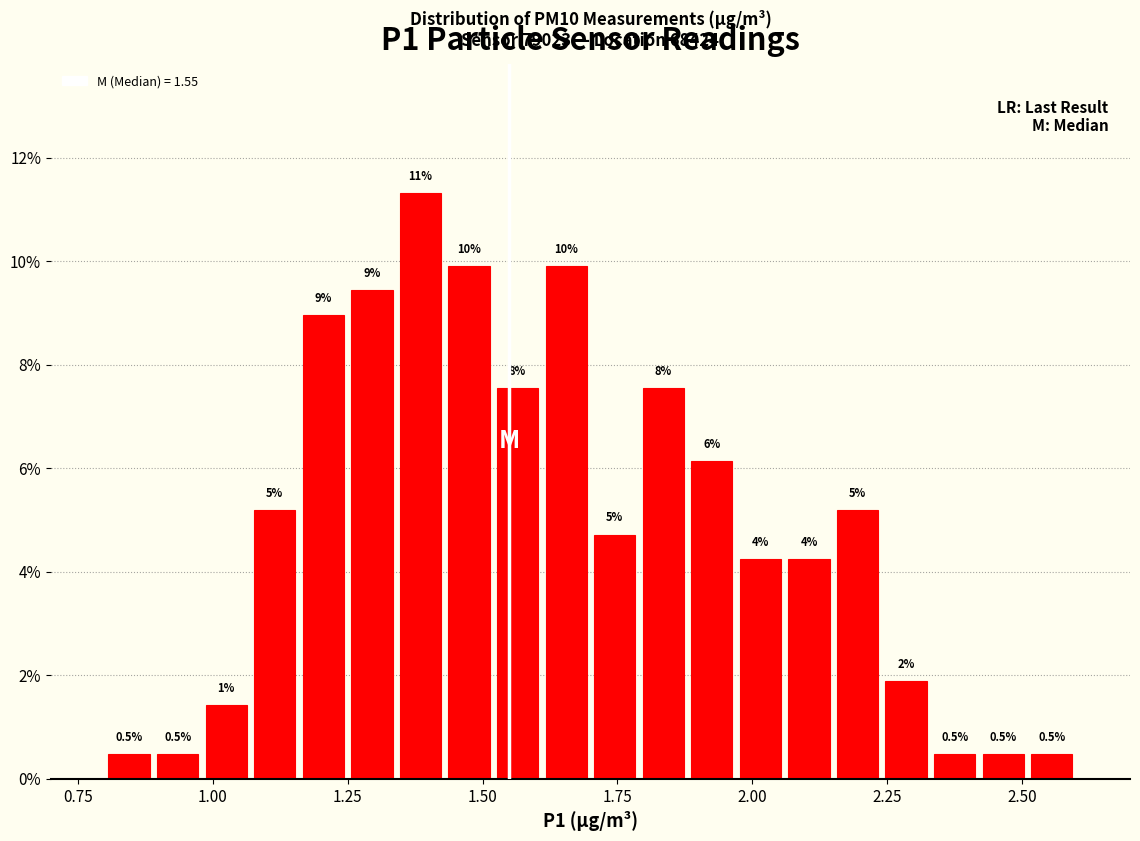

Read against the x-axis, roughly where is the centre of the tallest bar?

1.40